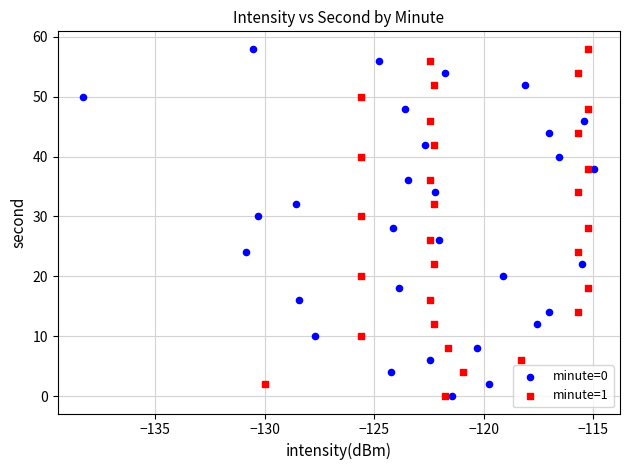

What are all the series names shown in the legend?

minute=0, minute=1